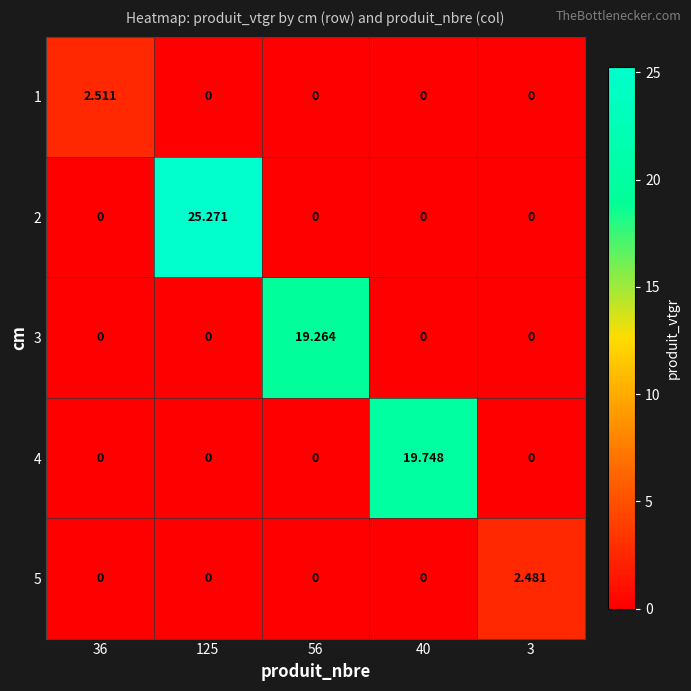

Is the value of 1 at 36 greater than the value of 3 at 125?

Yes